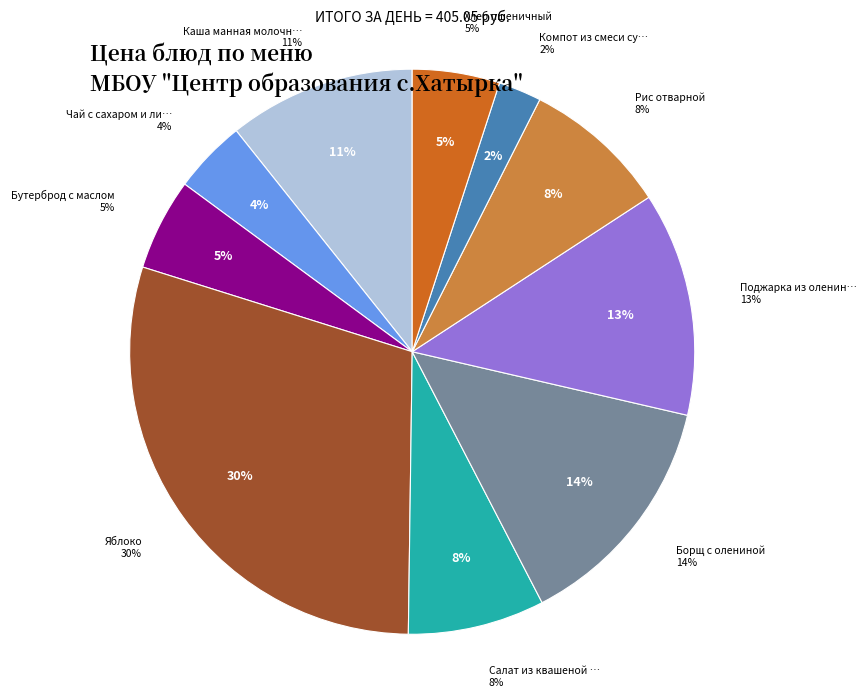

Which category has the biggest portion of the pie?

Яблоко